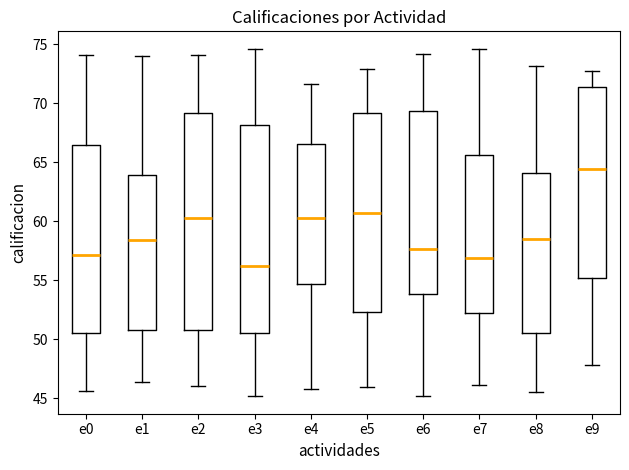

Reading left to right, read every box against the y-axis: the position of its median line, the range the box covers, and the ends of its whiskers. The values are not printed on the chart, so give them approximately, as read against the axis.

e0: median 57.0, box 50.5 to 66.5, whiskers 45.5 to 74.0
e1: median 58.5, box 51.0 to 64.0, whiskers 46.5 to 74.0
e2: median 60.0, box 51.0 to 69.0, whiskers 46.0 to 74.0
e3: median 56.0, box 50.5 to 68.0, whiskers 45.0 to 74.5
e4: median 60.0, box 54.5 to 66.5, whiskers 46.0 to 71.5
e5: median 60.5, box 52.5 to 69.0, whiskers 46.0 to 73.0
e6: median 57.5, box 54.0 to 69.5, whiskers 45.0 to 74.0
e7: median 57.0, box 52.0 to 65.5, whiskers 46.0 to 74.5
e8: median 58.5, box 50.5 to 64.0, whiskers 45.5 to 73.0
e9: median 64.5, box 55.0 to 71.5, whiskers 48.0 to 72.5